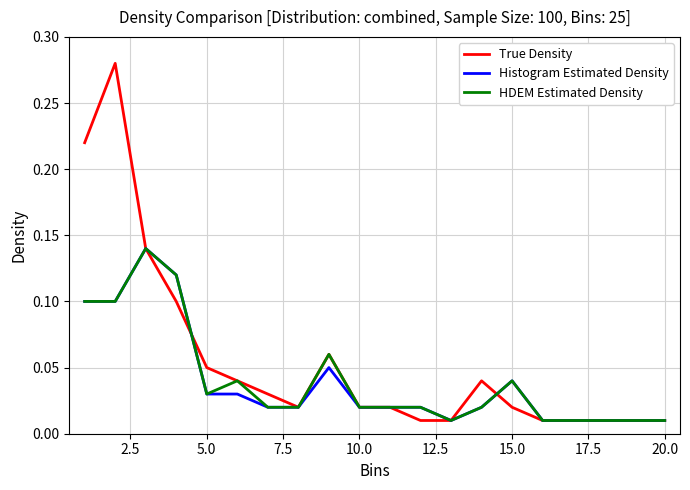

Which series has the largest range (max minus min)?

True Density